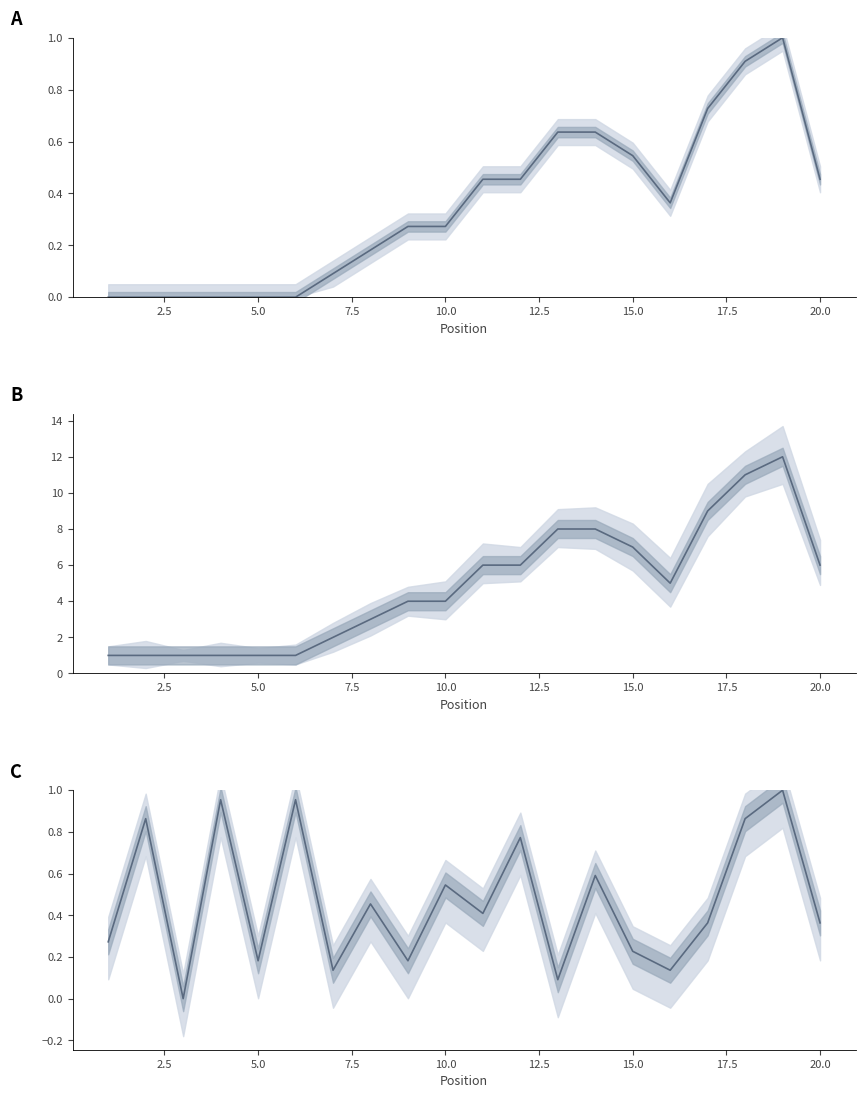

True or false: Weeks on Chart has a value of 1.0 at 4.

True